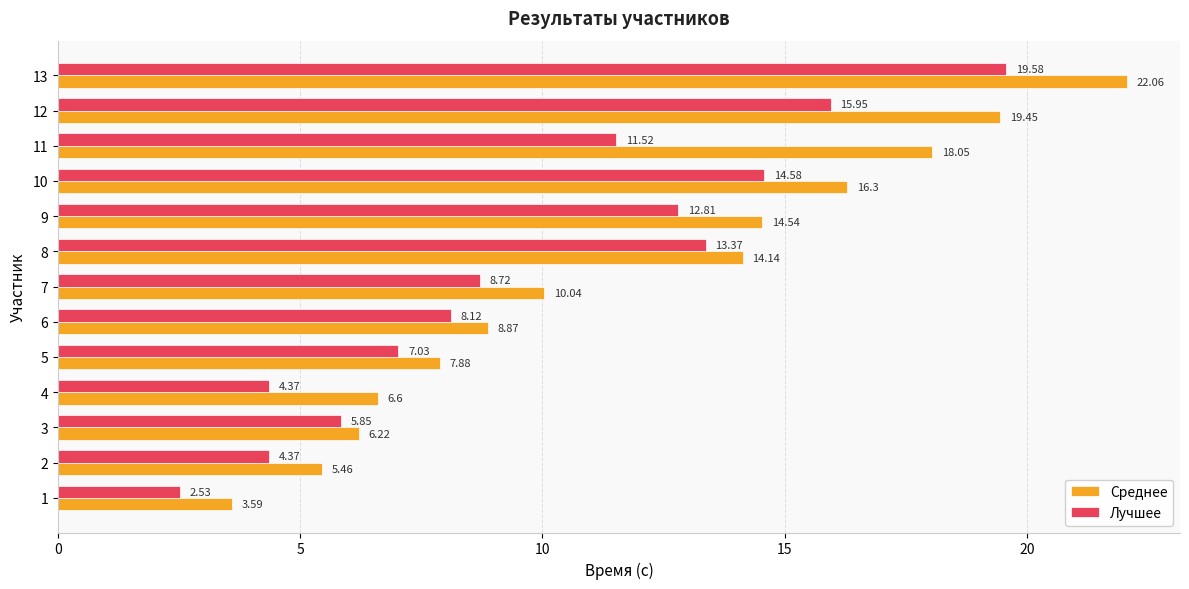

Rank the categories by Среднее value from lowest to highest.

1, 2, 3, 4, 5, 6, 7, 8, 9, 10, 11, 12, 13